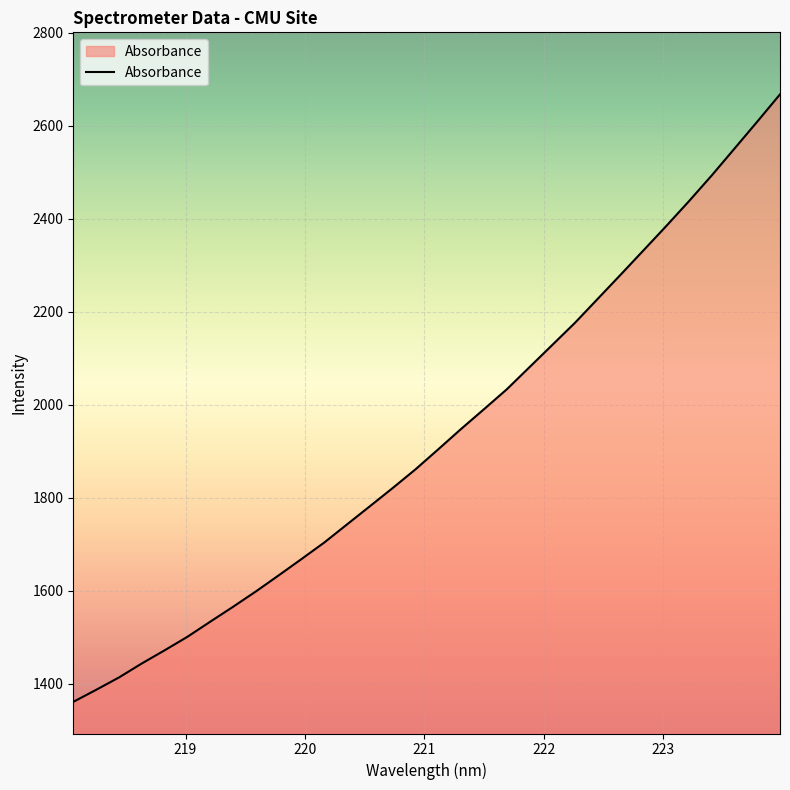

How many distinct data groups are displayed?

1